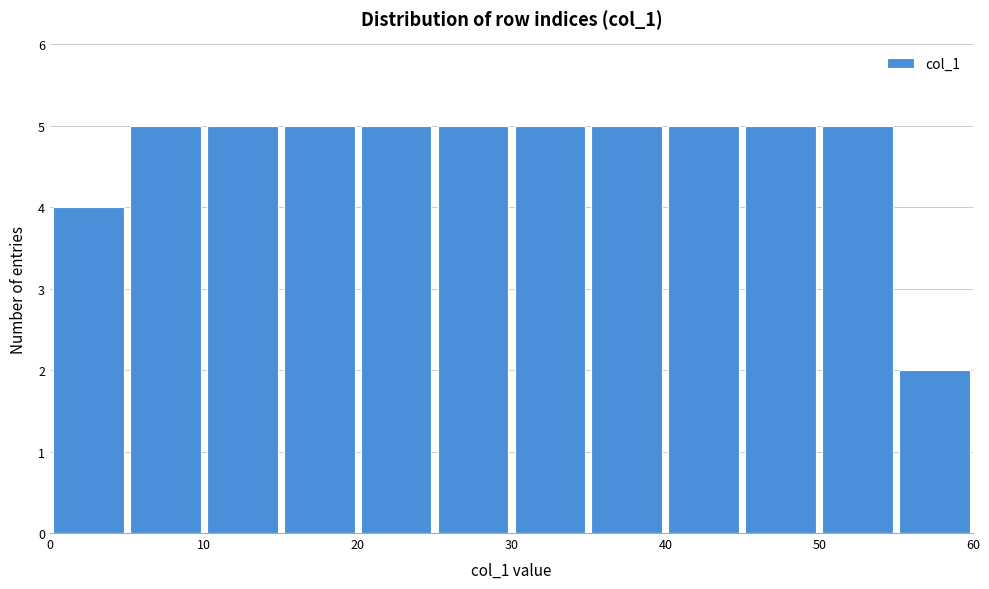

Reading left to right, transcribe this chart: for each bar, give the range it covers on the x-axis and its height. The values are not printed on the chart, so give them approximately, as read against the axis.

0 to 5: 4
5 to 10: 5
10 to 15: 5
15 to 20: 5
20 to 25: 5
25 to 30: 5
30 to 35: 5
35 to 40: 5
40 to 45: 5
45 to 50: 5
50 to 55: 5
55 to 60: 2